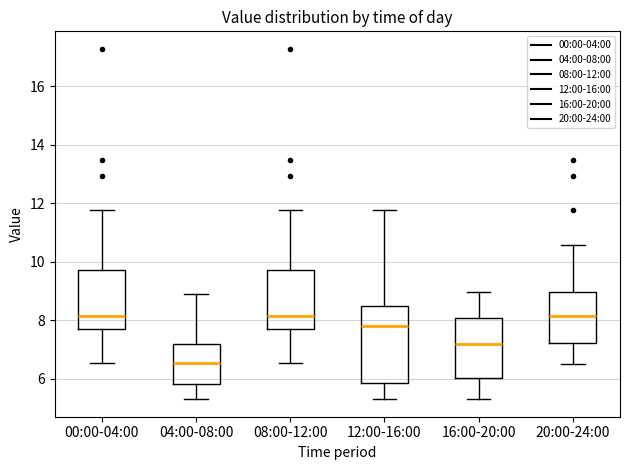

Which box is the tallest, from its lower edge to its upper edge?

12:00-16:00